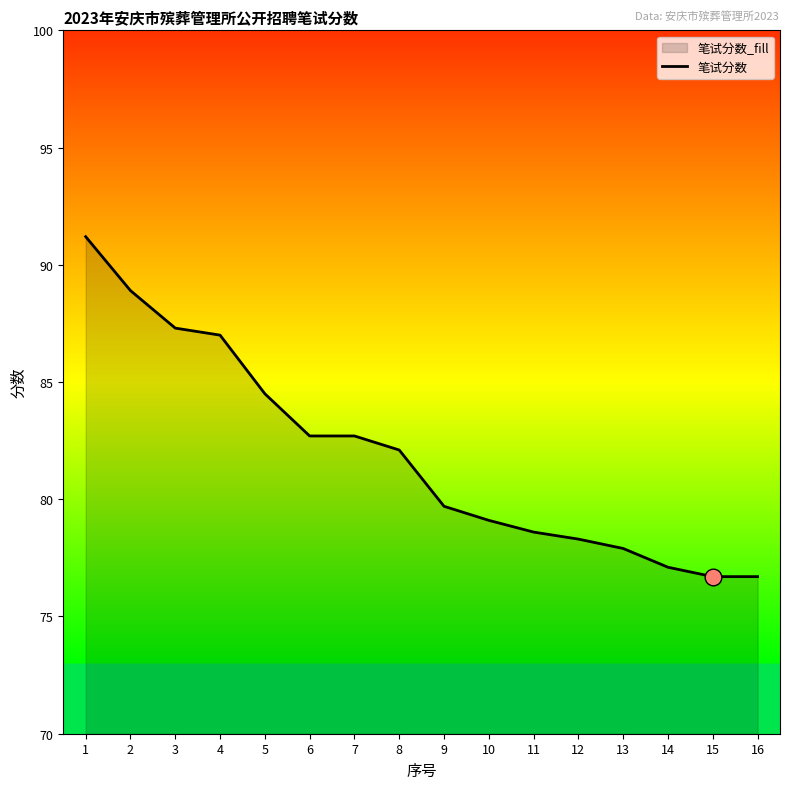

What is the minimum value shown in the chart?

76.7